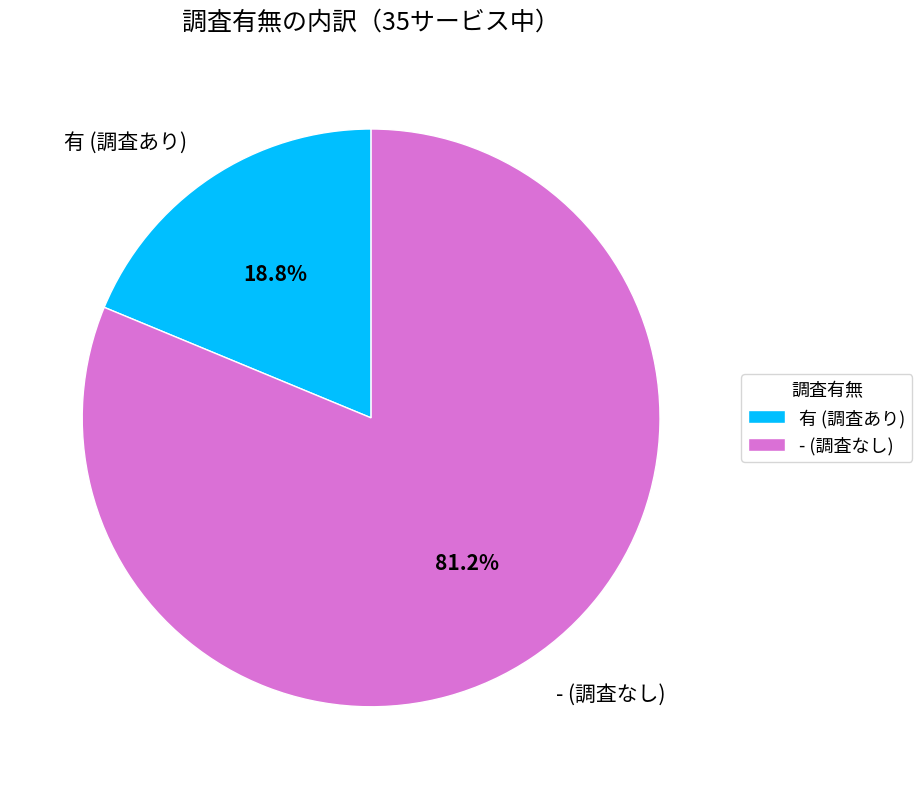

To the nearest percent, what is the average slice percentage?

50%